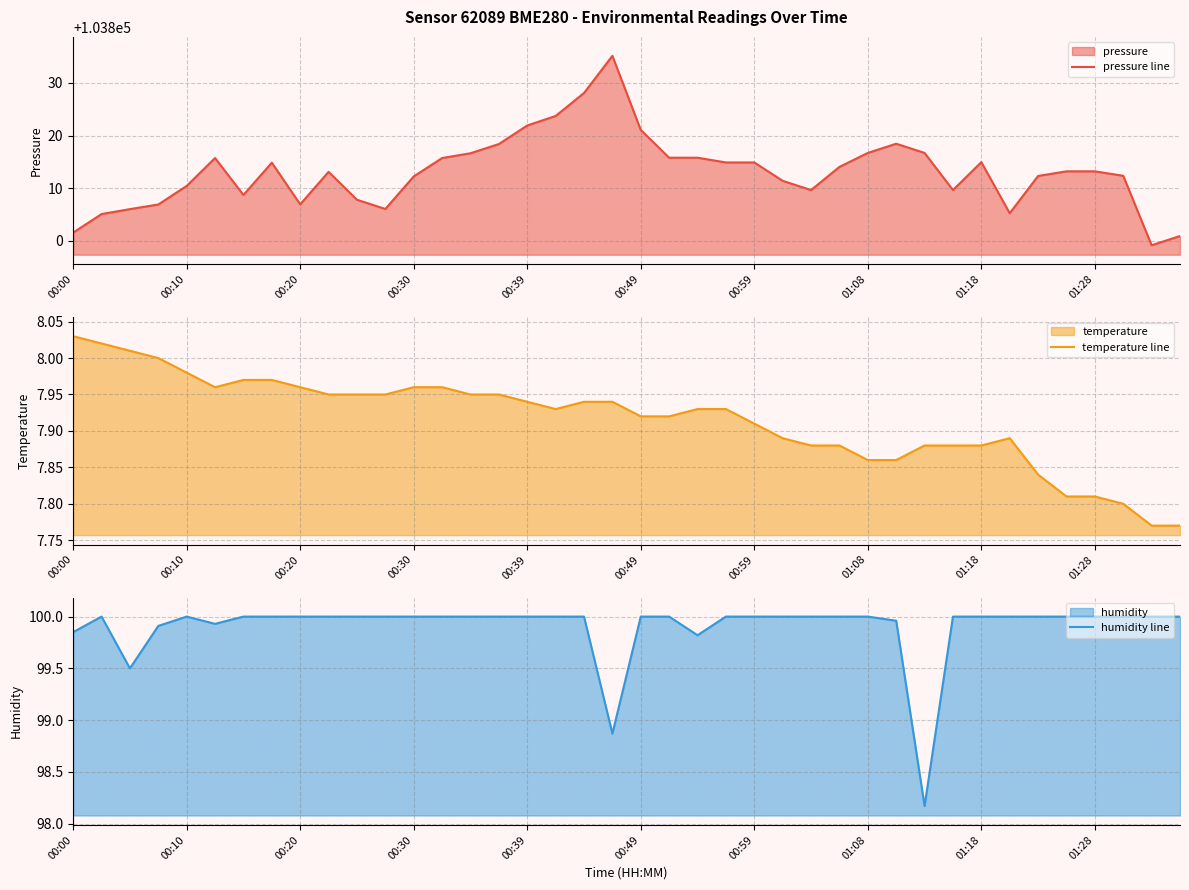

How many data points in humidity line are less than 100?

8